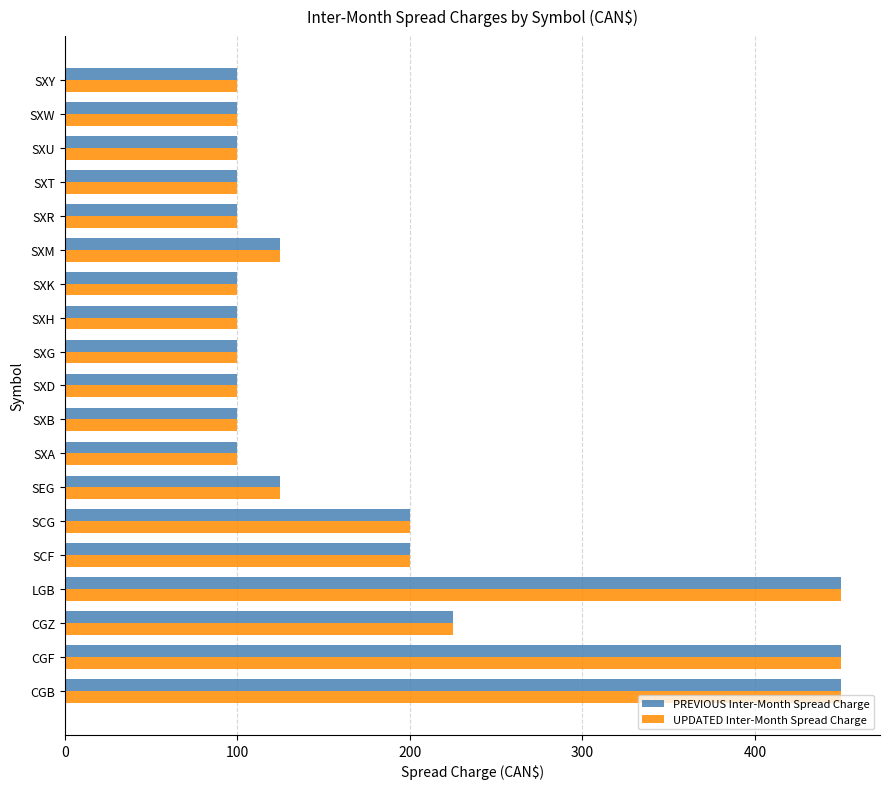

What is the sum of the PREVIOUS Inter-Month Spread Charge values at LGB and CGZ?

675